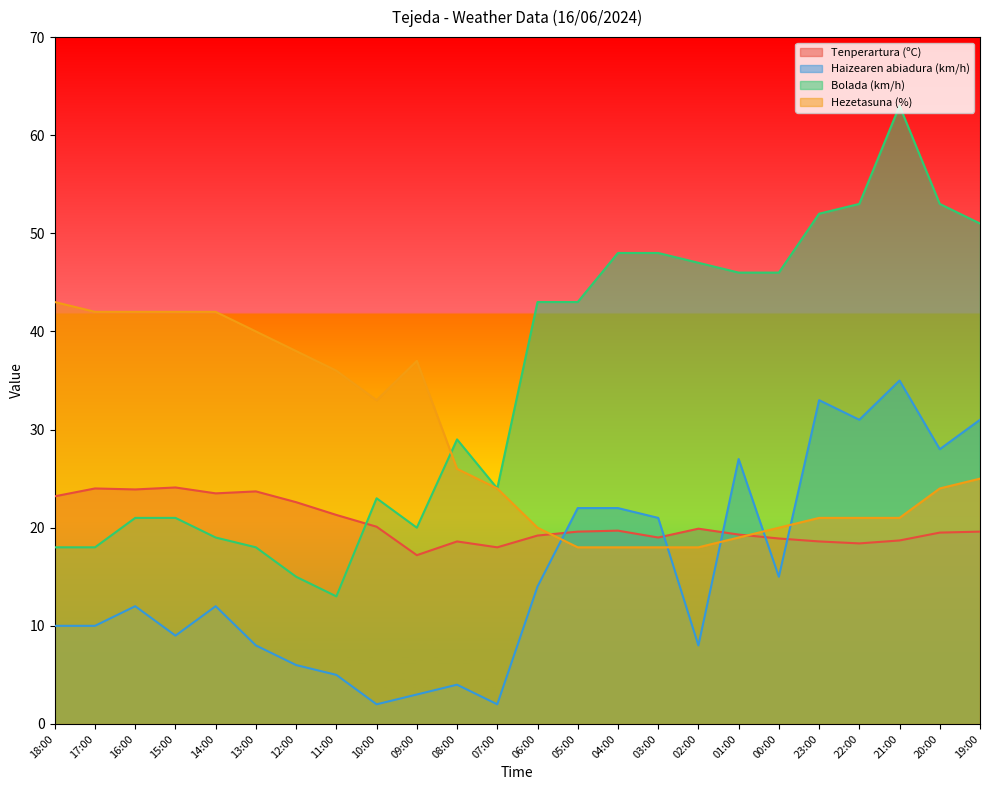

Rank the categories by Hezetasuna (%) value from highest to lowest.

18:00, 17:00, 16:00, 15:00, 14:00, 13:00, 12:00, 09:00, 11:00, 10:00, 08:00, 19:00, 07:00, 20:00, 23:00, 22:00, 21:00, 06:00, 00:00, 01:00, 05:00, 04:00, 03:00, 02:00